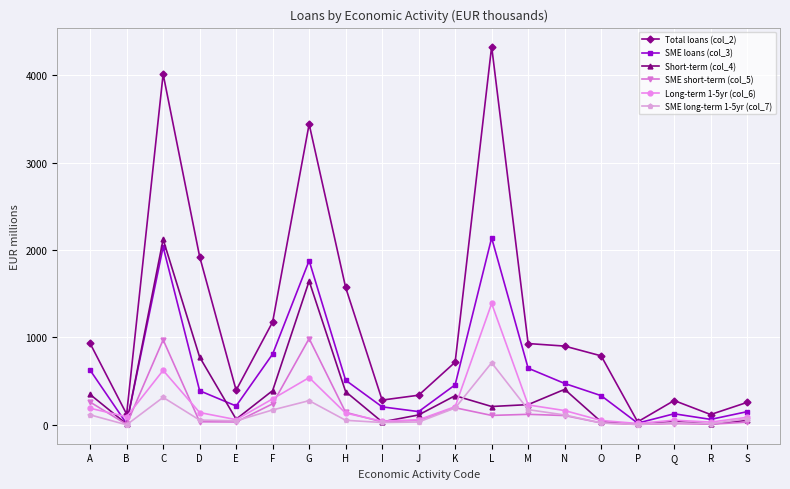

How many series are shown in this chart?

6